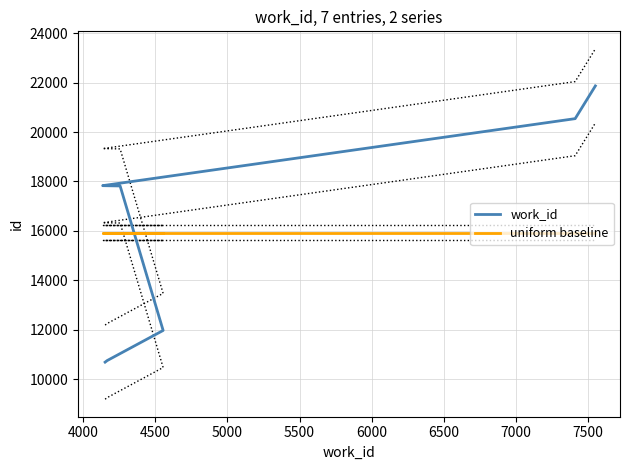

What is the sum of all work_id values?

111471.0